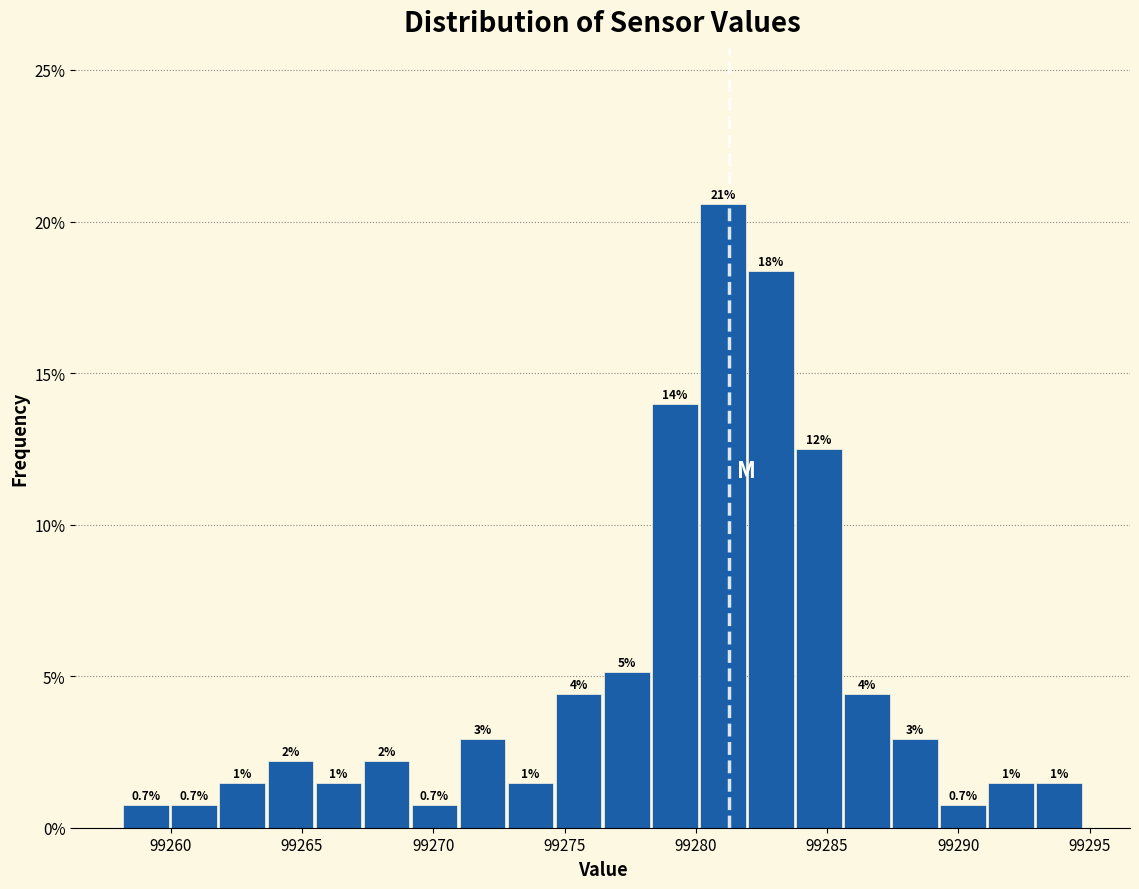

Around what value on the x-axis is the tallest bar? Give the approximate position of its centre, as read against the axis.

99281.0